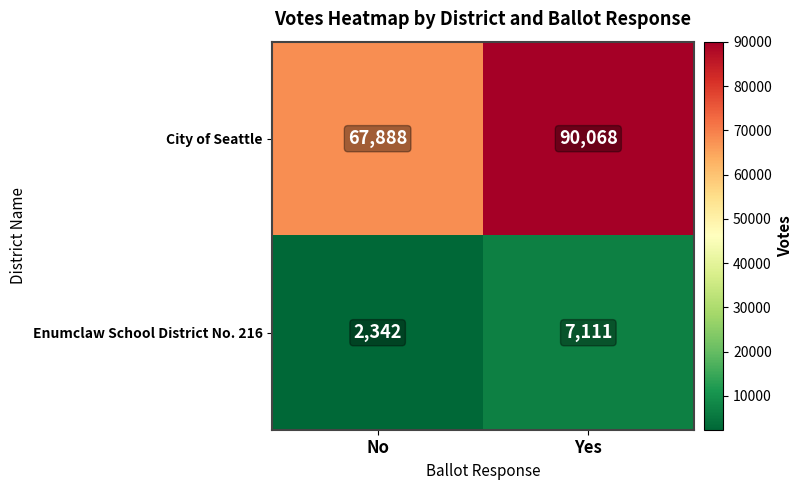

Count the number of data series in this chart.

2